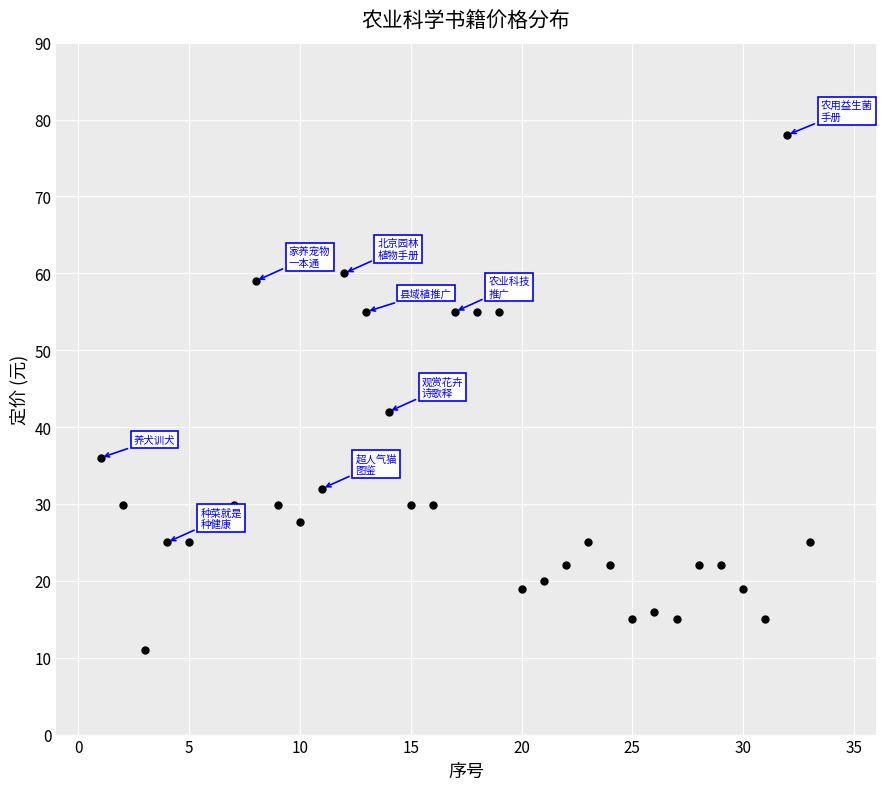

What Y value in the scatter plot is closest to 44?

42.0